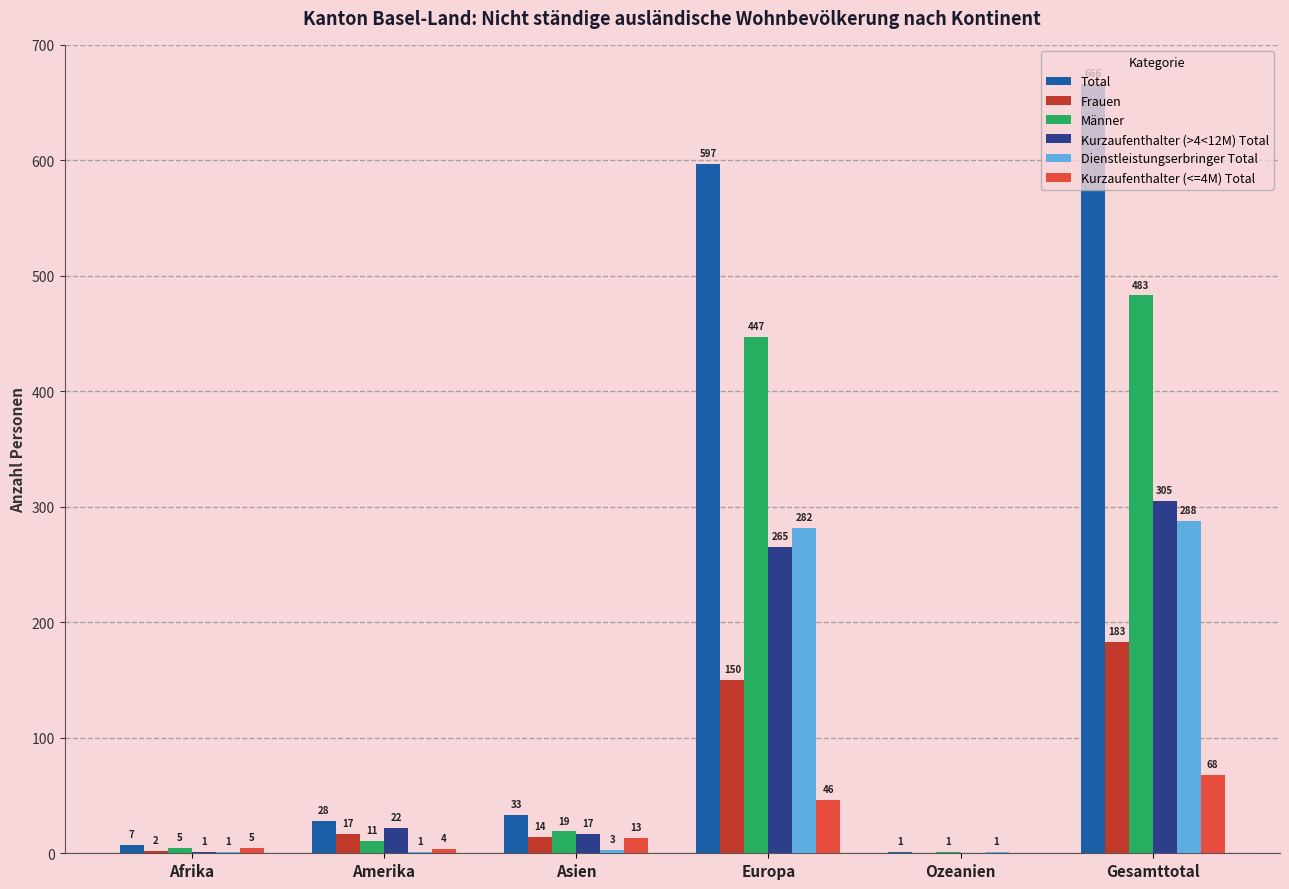

Are the bars grouped side by side (vs. stacked)?

Yes